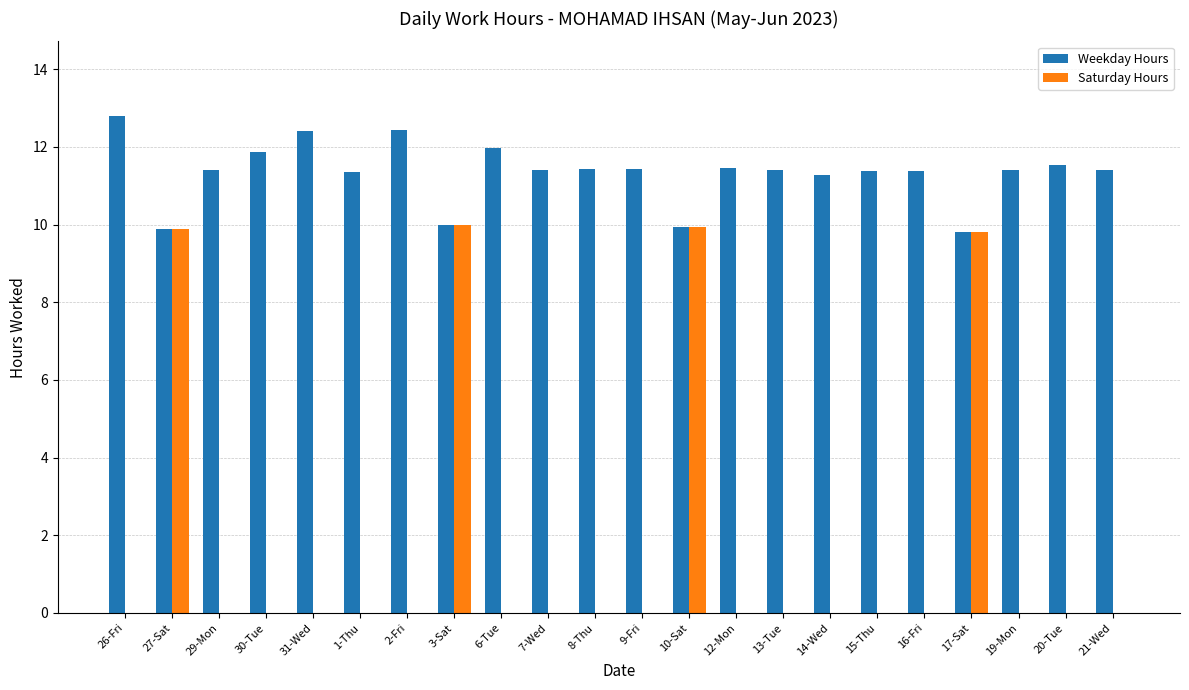

How many values in the Weekday Hours series exceed 11?

18